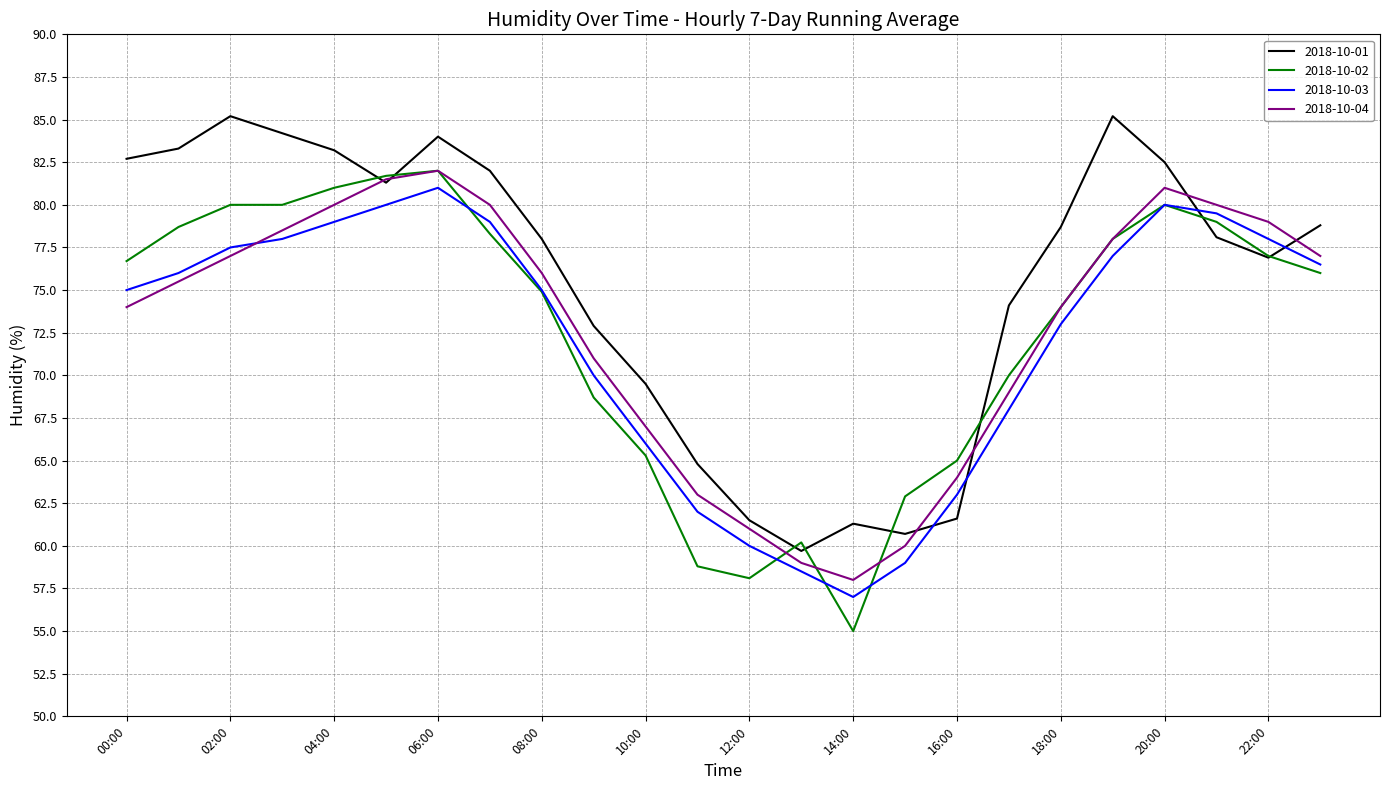

What is the minimum value shown in the chart?

55.0